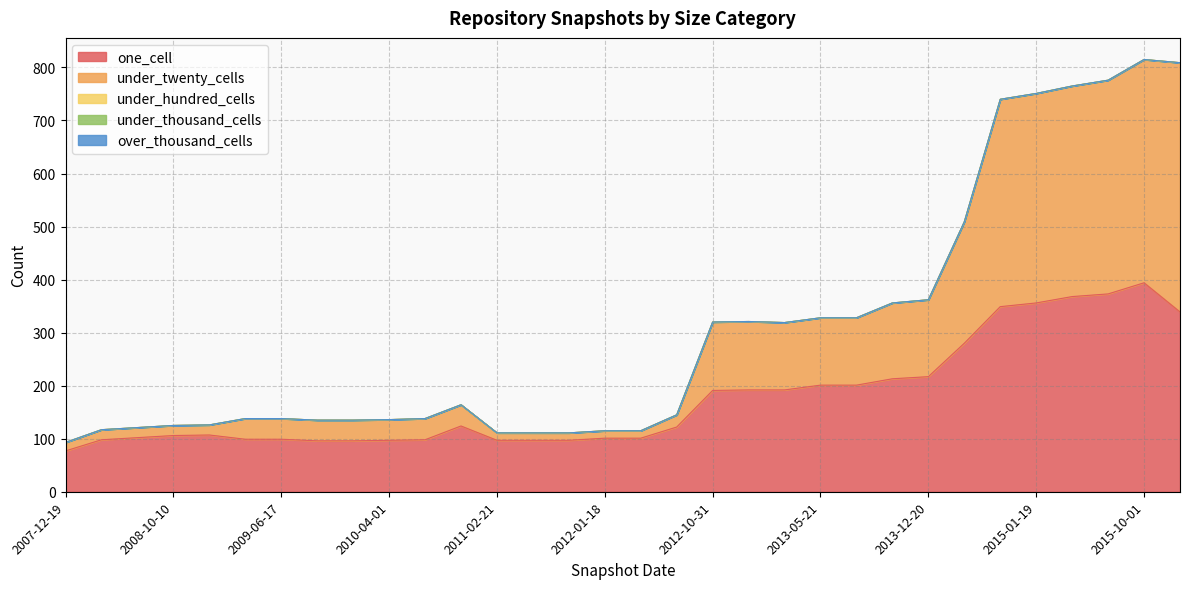

True or false: over_thousand_cells has more than 2 points higher than both neighbors.

False